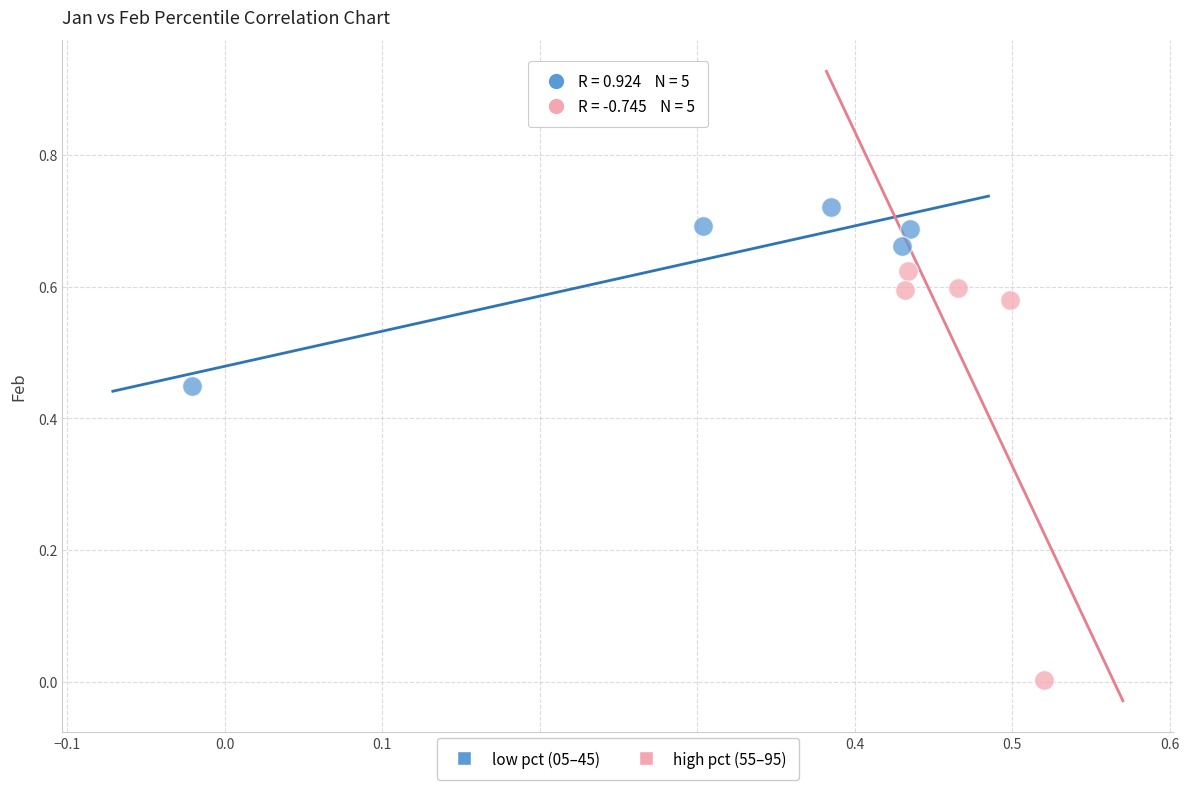

Which series reaches the maximum Y coordinate?

low pct (05–45)